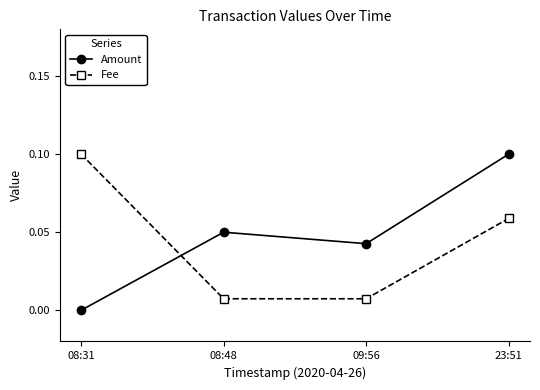

Where is the first local minimum for Amount?

09:56